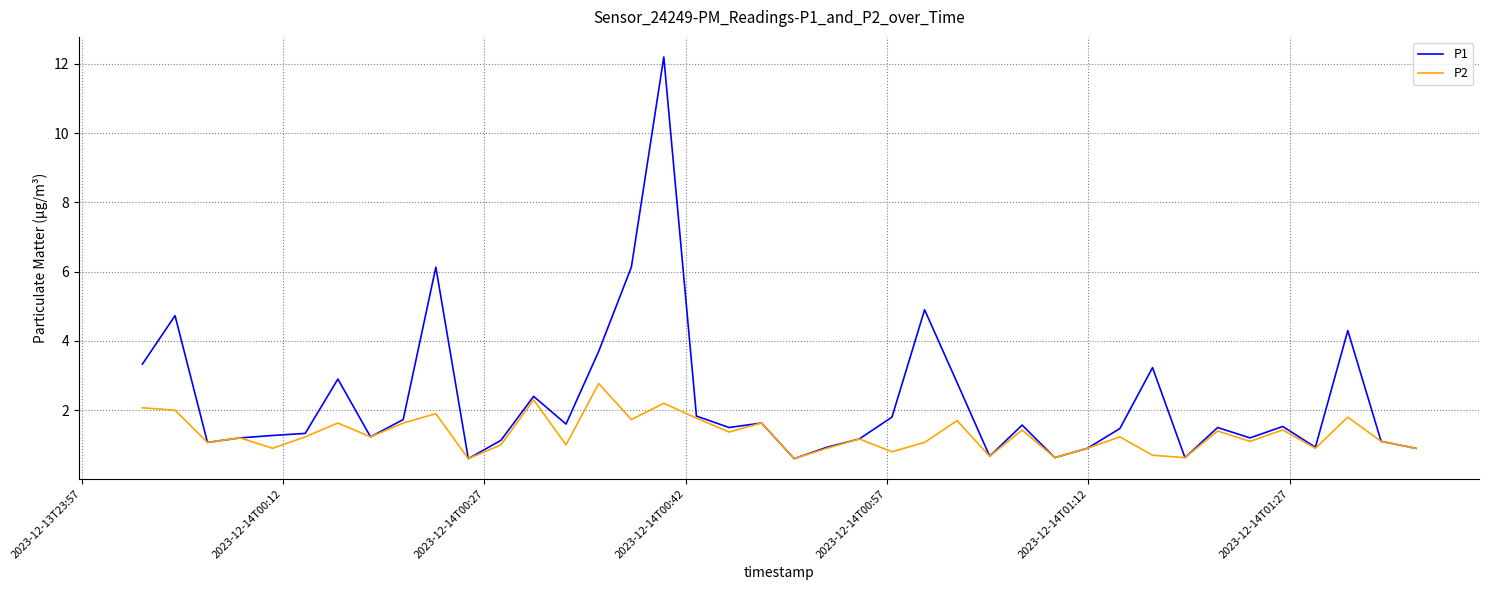

Is this an area chart (filled region under the line)?

No